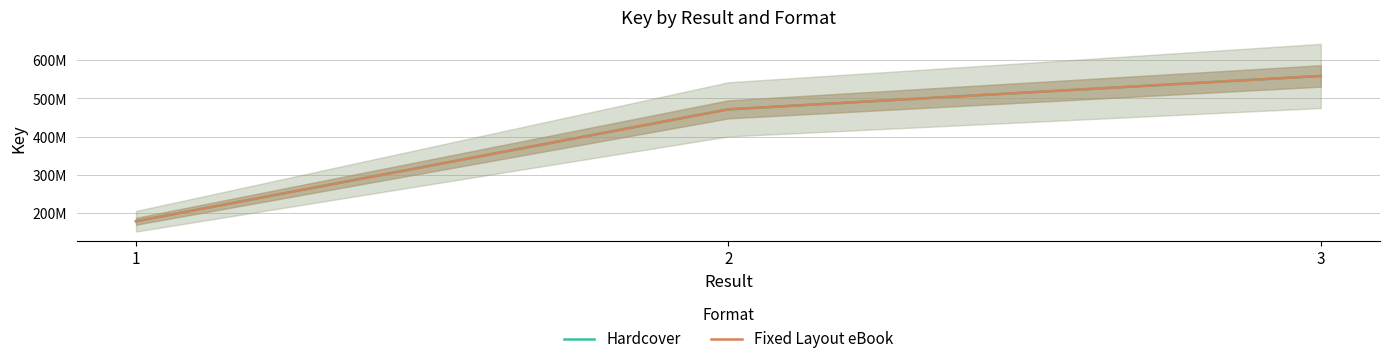

Reading left to right, extract all data points from this chart.

Hardcover: 1=179015208	2=471633004	3=558938203
Fixed Layout eBook: 1=179015208	2=471633004	3=558938203